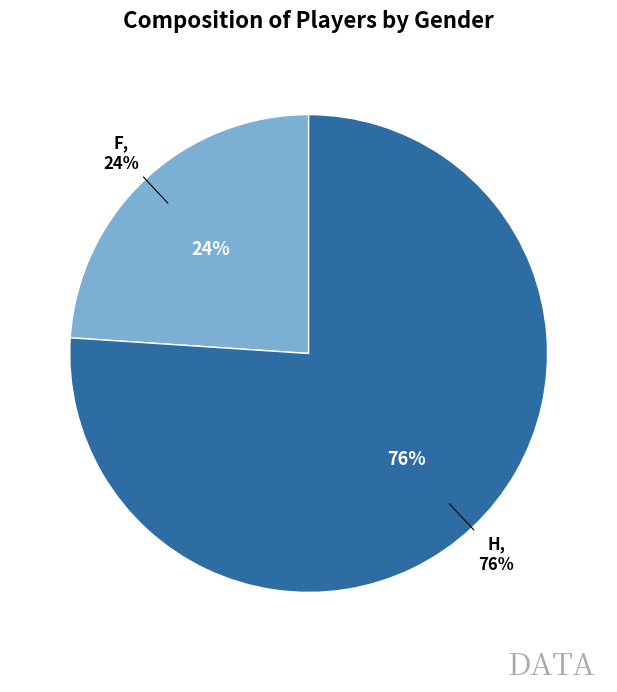

To the nearest percent, what is the difference between the largest and smallest slice percentages?

52%